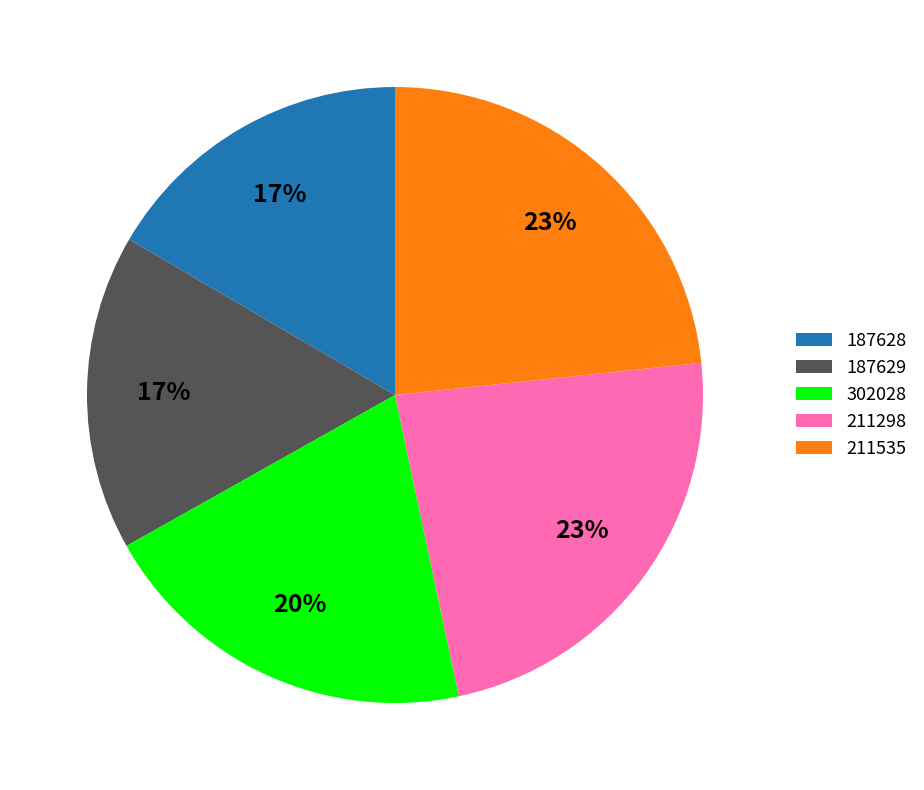

Is there a majority slice in this chart?

No